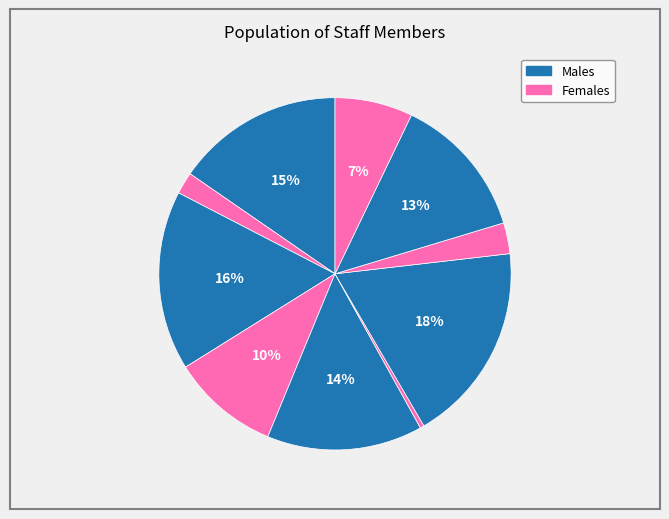

Count the number of slices in the pie.

10